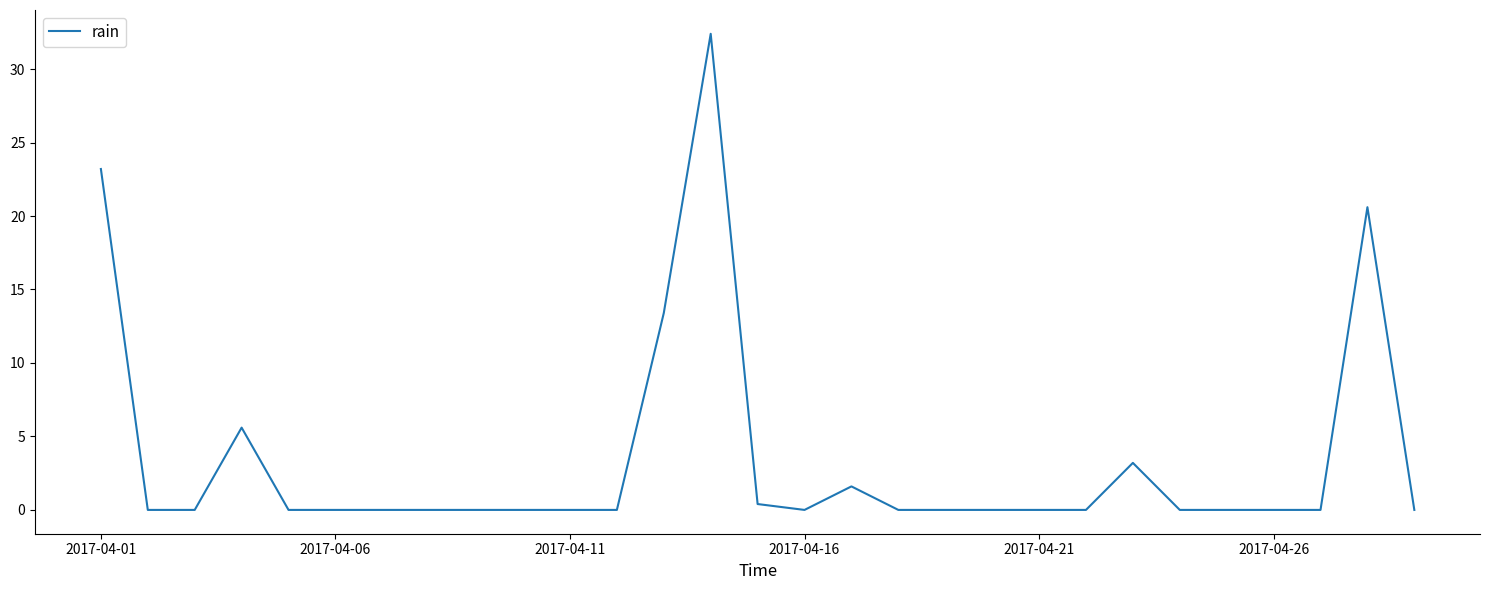

What is the maximum value shown in the chart?

32.4